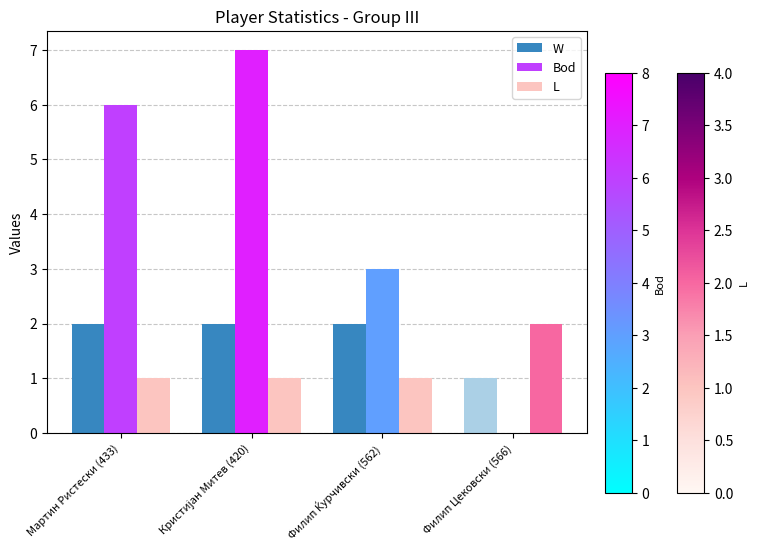

What is the sum of all L values?

5